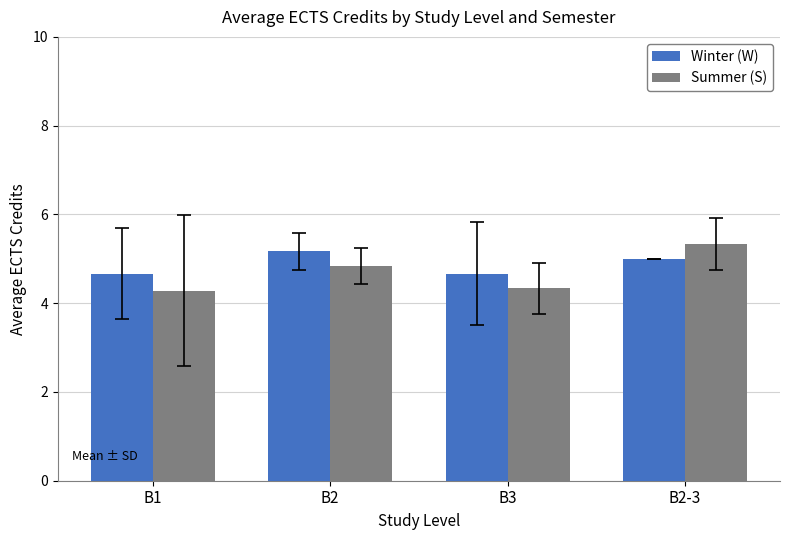

Is it true that Winter (W) equals 1.9 at B3?

False